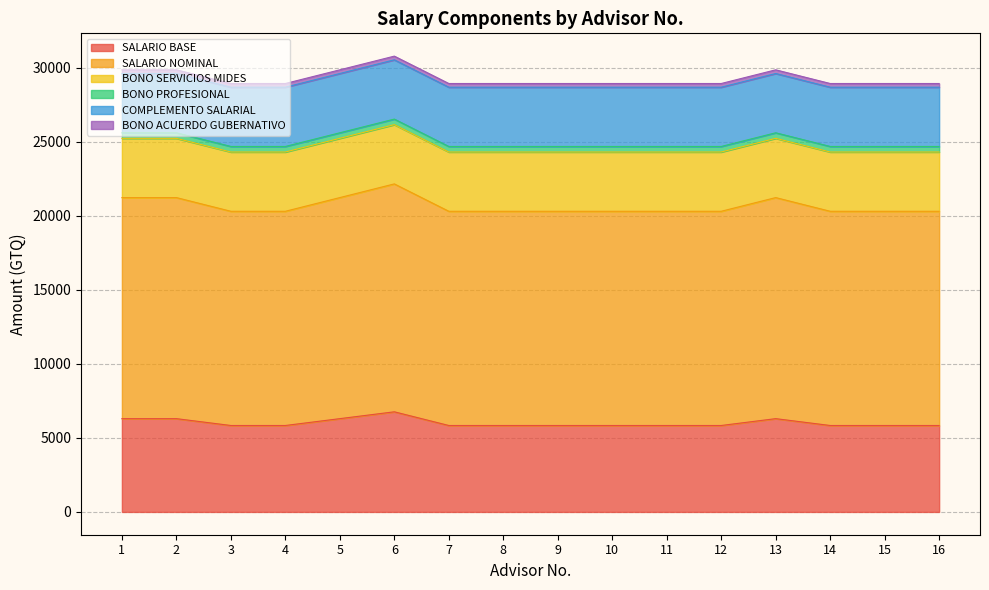

At which category does the chart reach its minimum across all series?

1